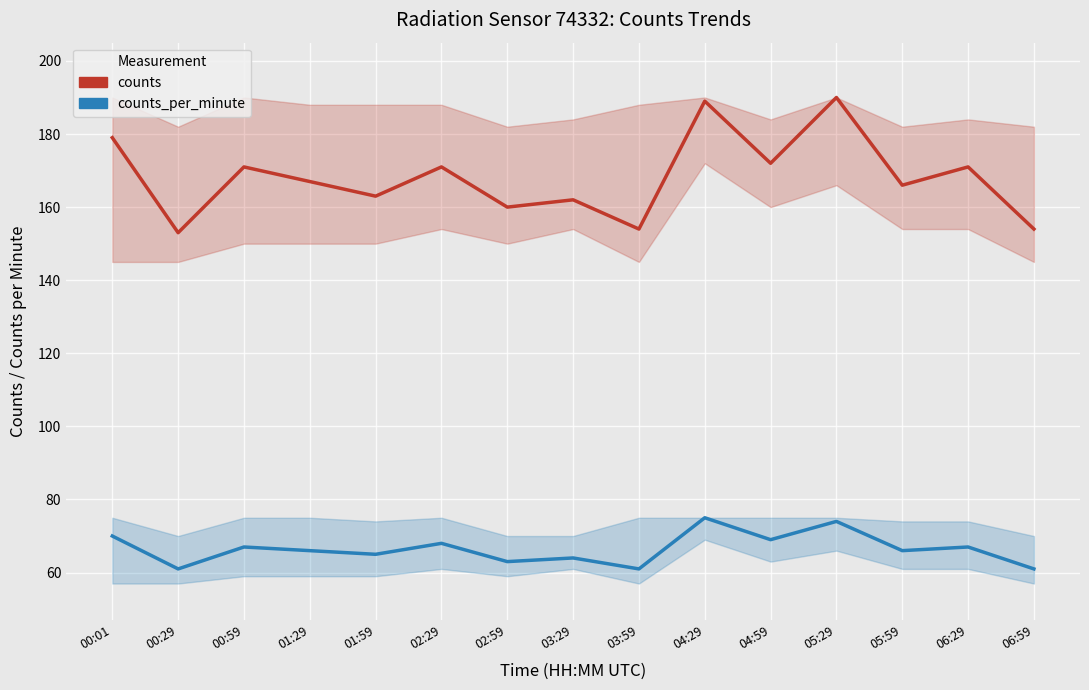

Reading left to right, what are all the values shown in this chart?

counts: 179	153	171	167	163	171	160	162	154	189	172	190	166	171	154
counts_per_minute: 70	61	67	66	65	68	63	64	61	75	69	74	66	67	61